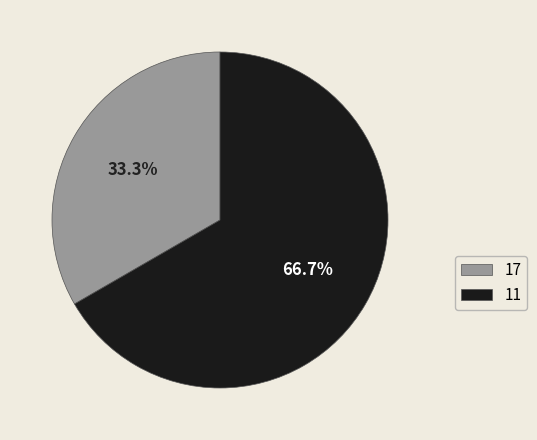

Approximately how many times larger is the value at 11 compared to 17?

2.0